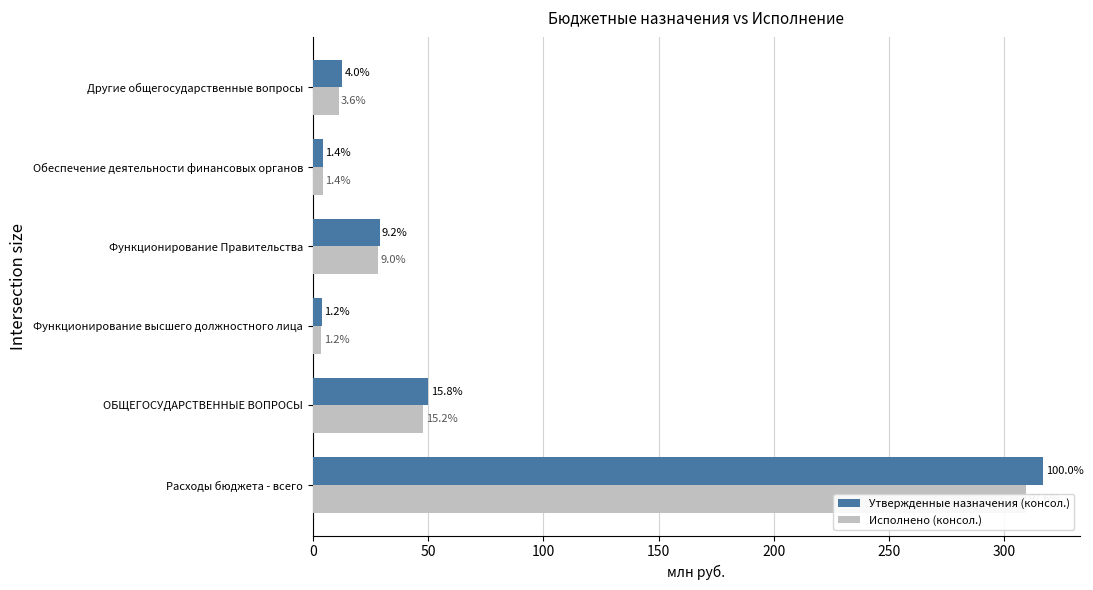

The Утвержденные назначения (консол.) series shows 12.7 at Другие общегосударственные вопросы. True or false?

True